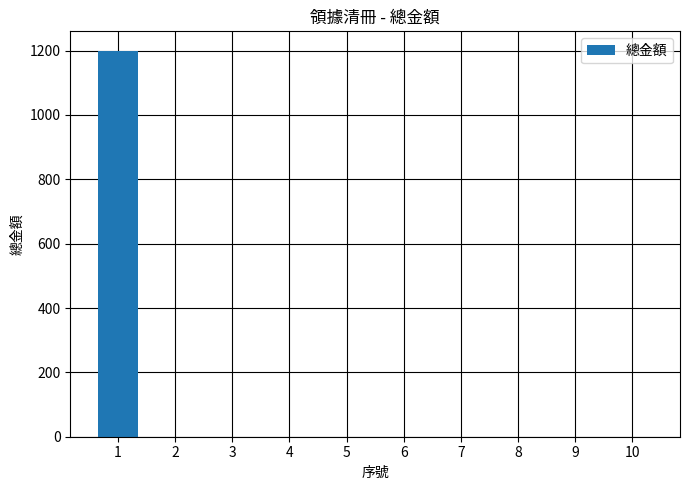

What is the change in value from 1 to 3?

-1200